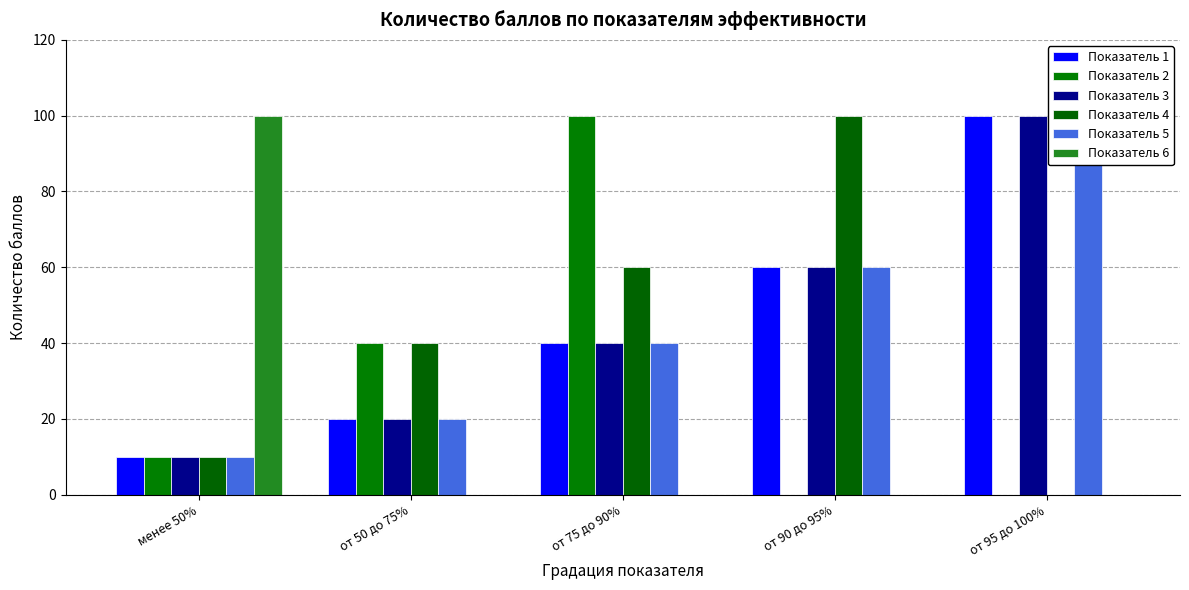

Rank the categories by Показатель 2 value from lowest to highest.

от 90 до 95%, от 95 до 100%, менее 50%, от 50 до 75%, от 75 до 90%